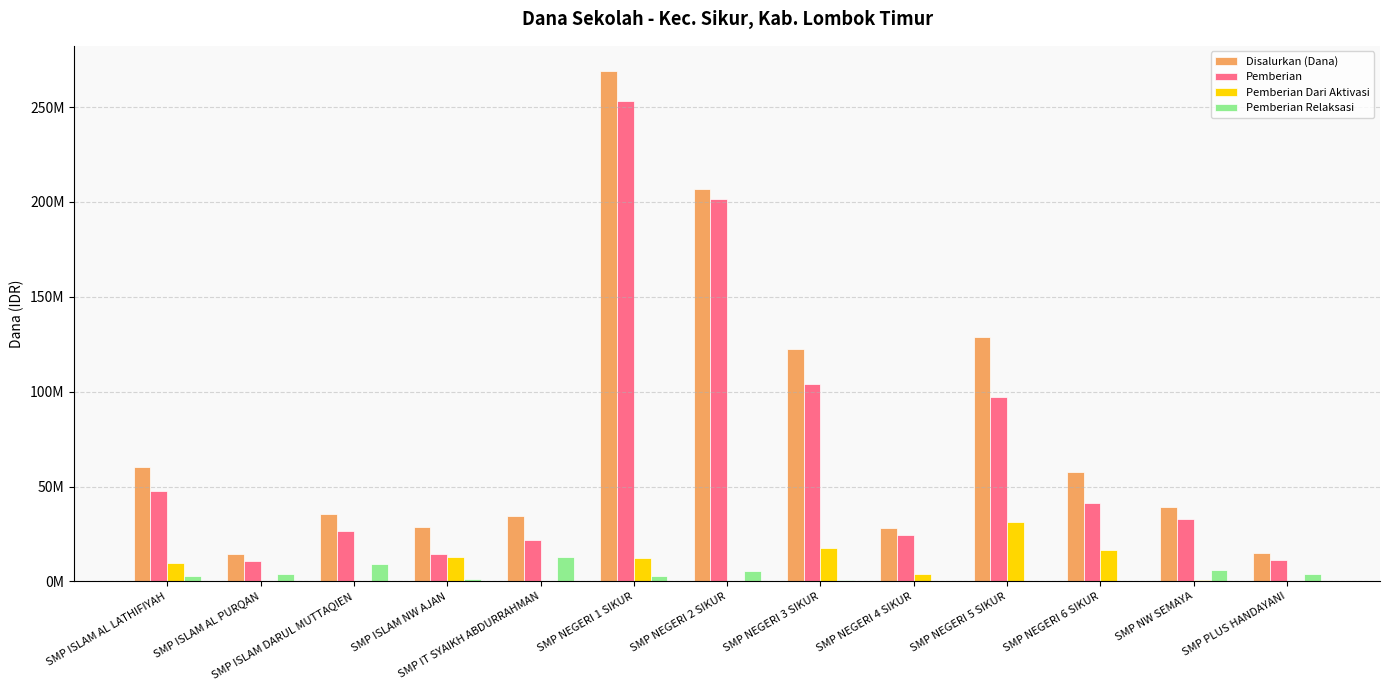

What is the difference between the Pemberian values at SMP NEGERI 5 SIKUR and SMP NEGERI 6 SIKUR?

55875000